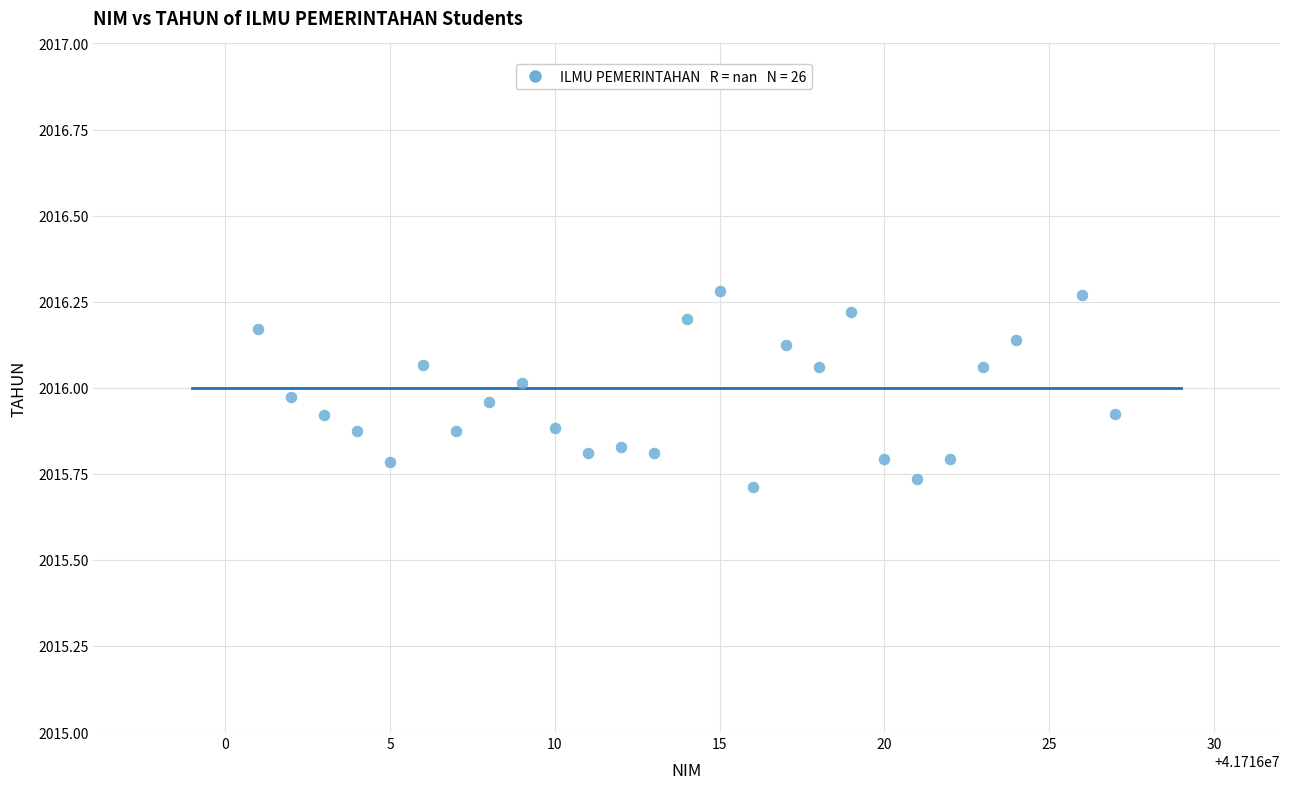

What is the range of Y values (max minus min)?

0.6